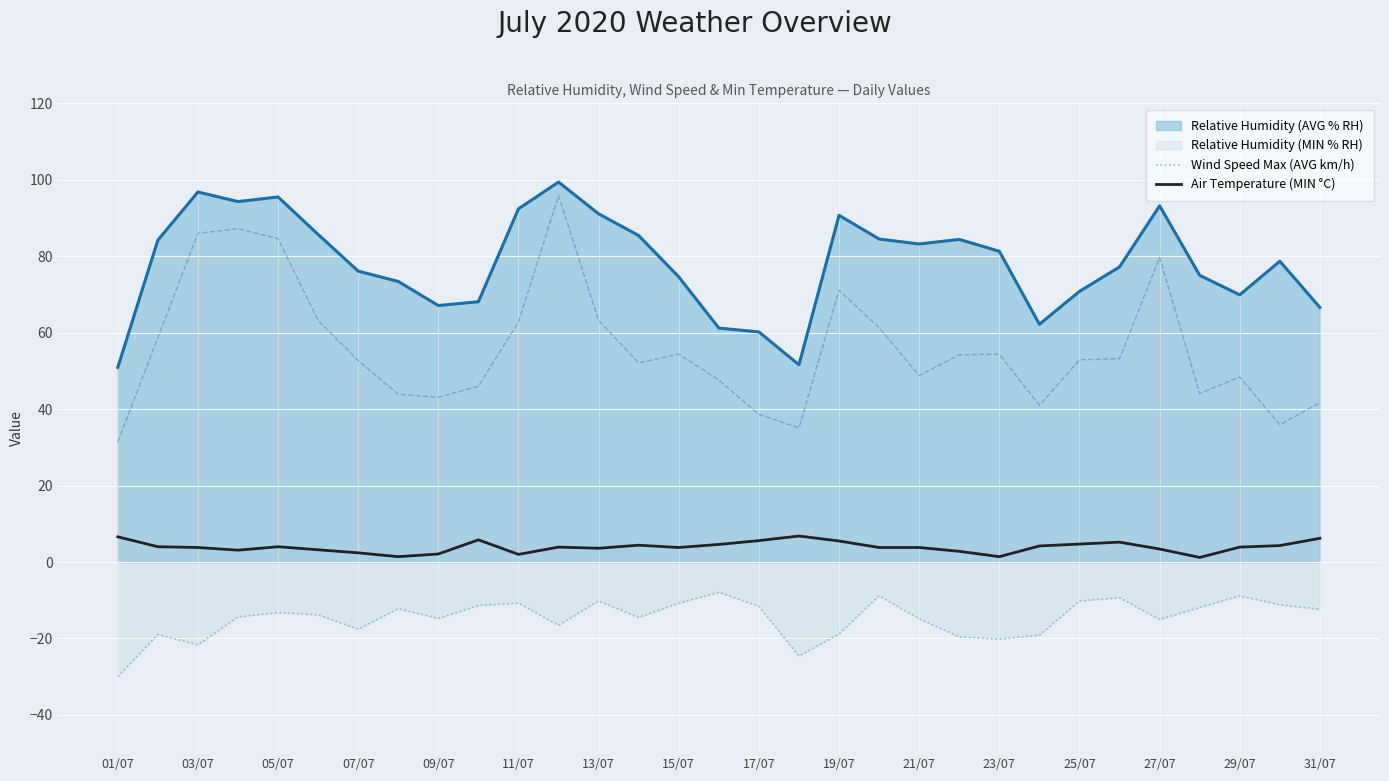

Is it true that Relative Humidity (AVG % RH) equals 24.2 at 31/07?

False